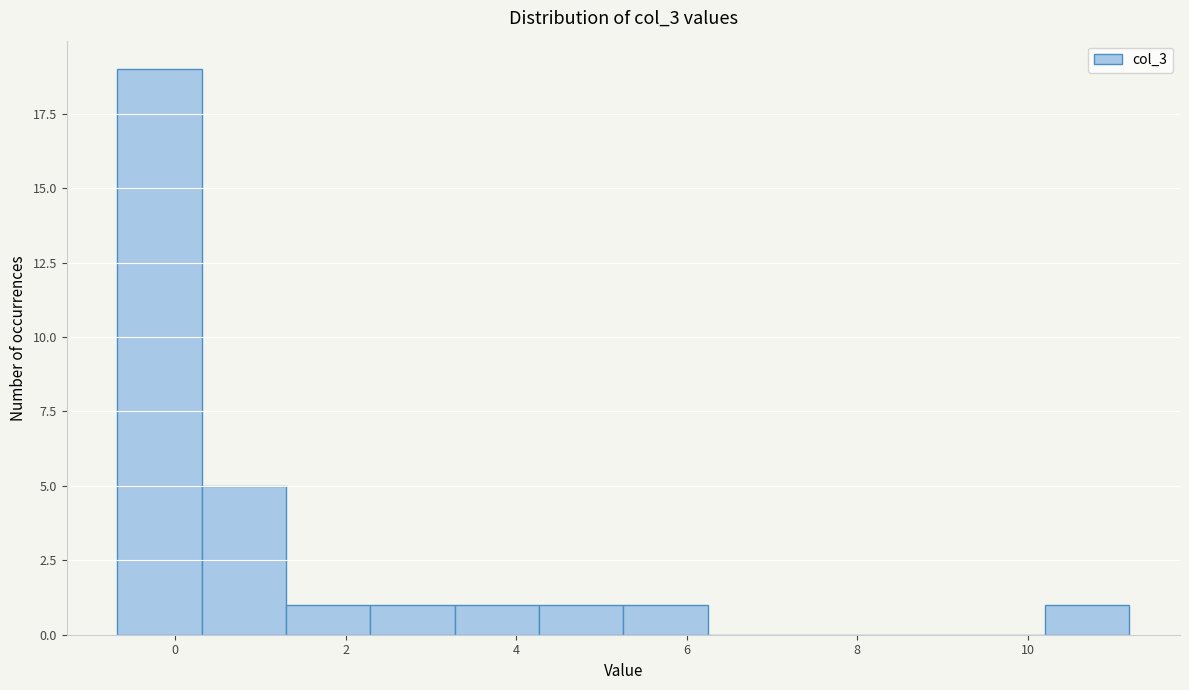

Which range on the x-axis has the tallest bar?

-0.6 to 0.4